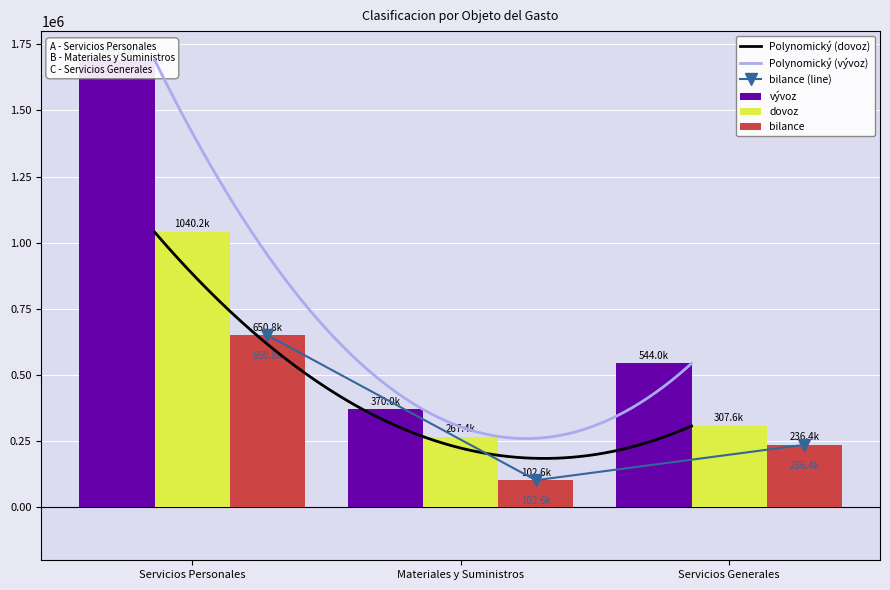

What is the value of the bilance bar at the 1st from the left?

650776